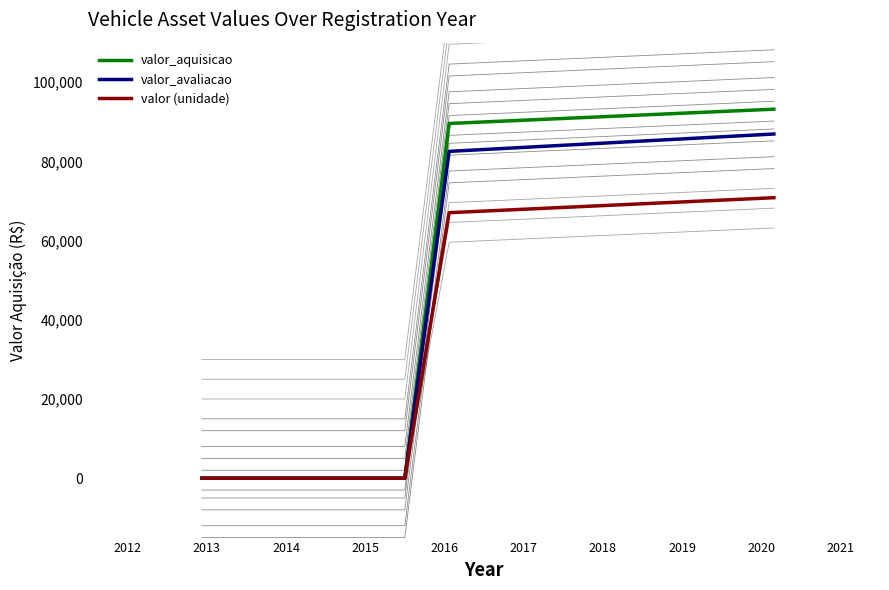

The value of valor_avaliacao at 2015 is 0.0. True or false?

True